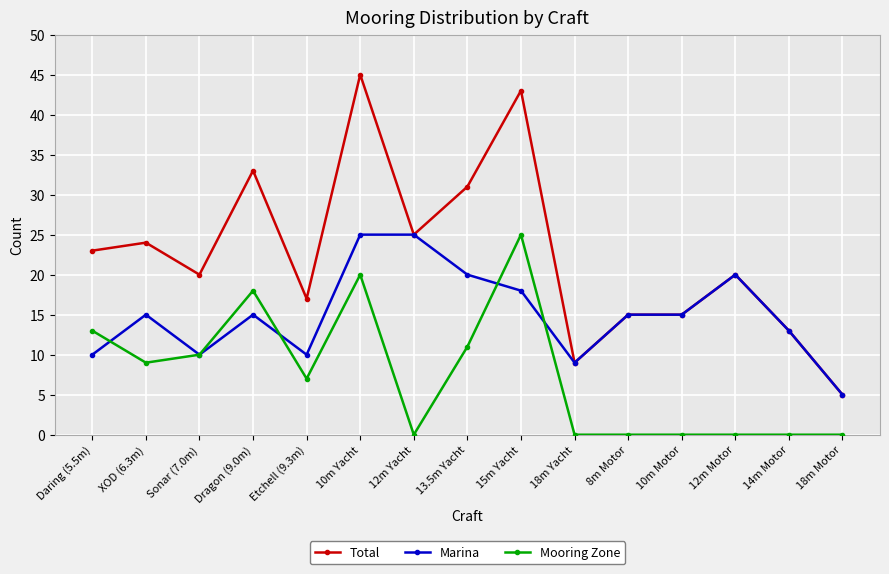

True or false: Total and Mooring Zone intersect in this chart.

False